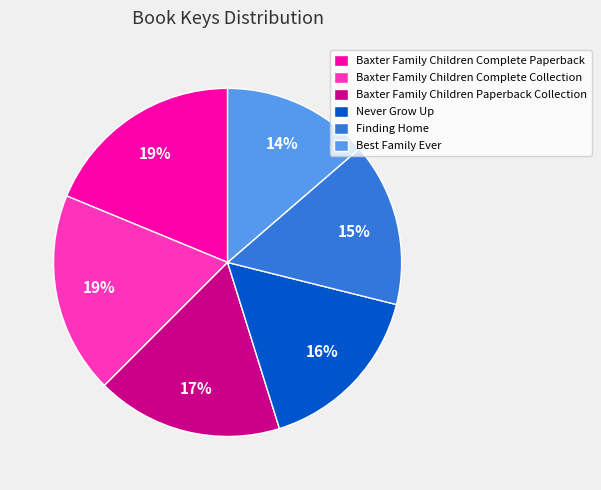

Do Baxter Family Children Complete Collection and Finding Home together represent more than half of the pie?

No